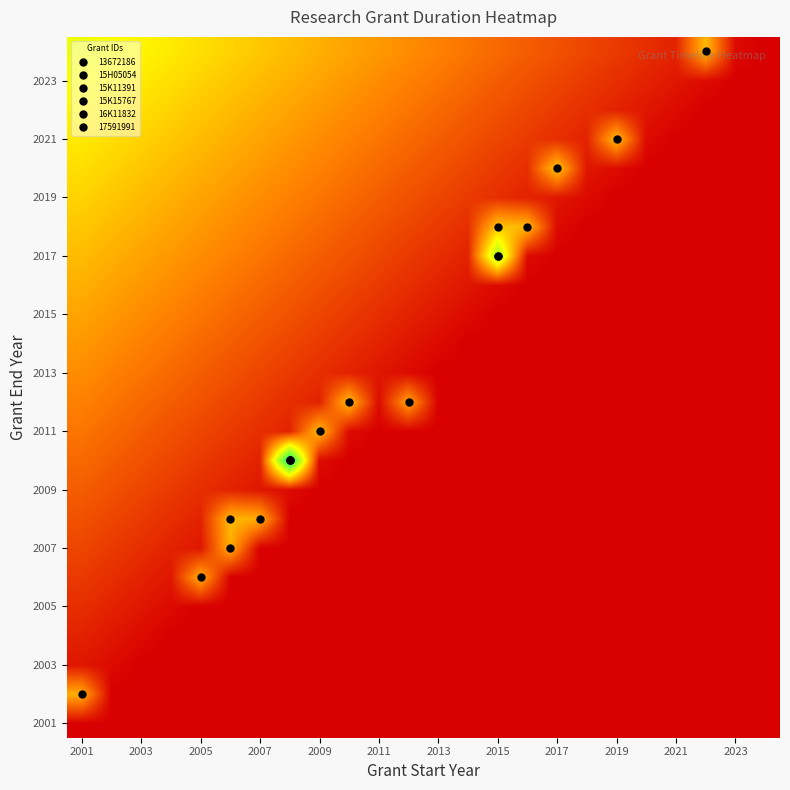

How many categories are shown in the chart?

24